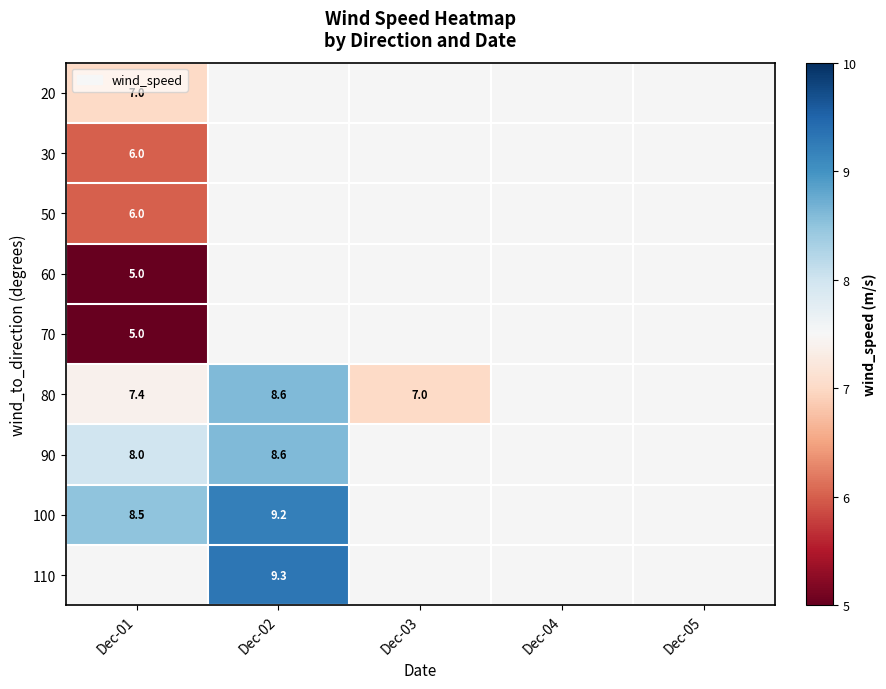

The 20 series shows 2.5 at Dec-01. True or false?

False